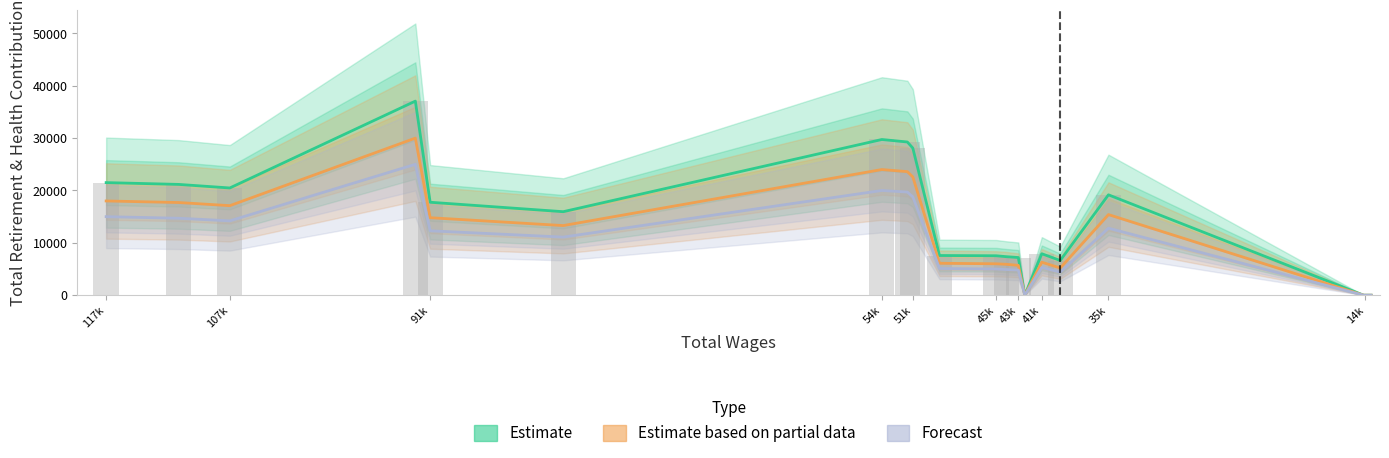

Where does the Estimate series first go above 15950?

117k